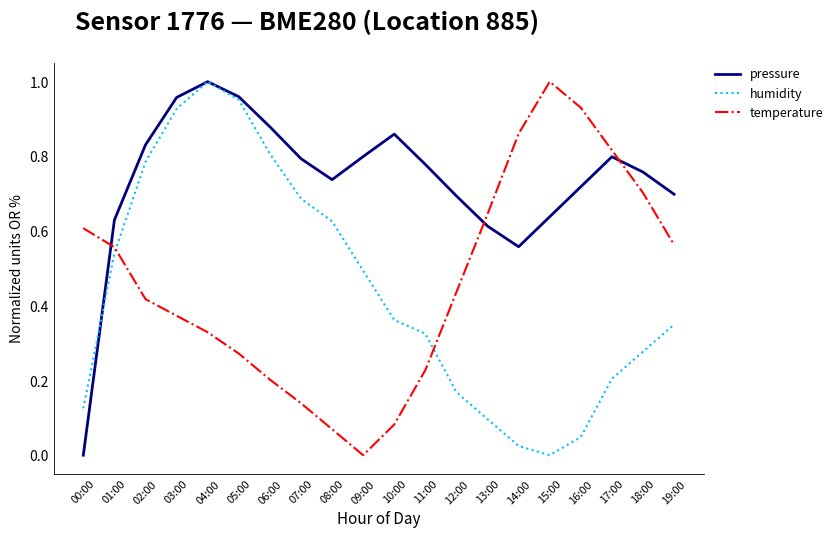

At which label does pressure reach its peak?

04:00